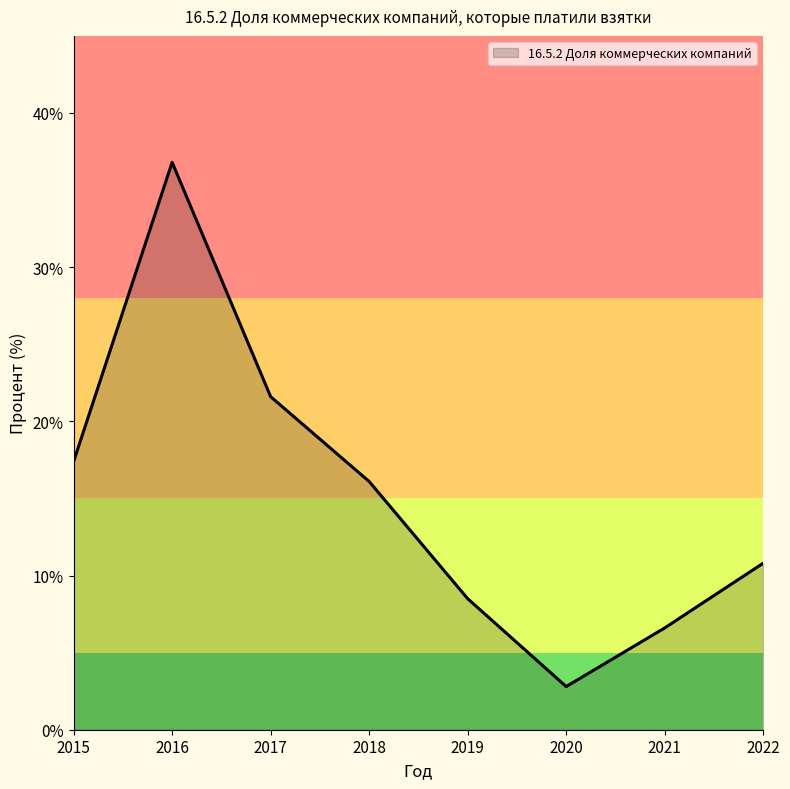

At which category does the data reach its first local valley?

2020